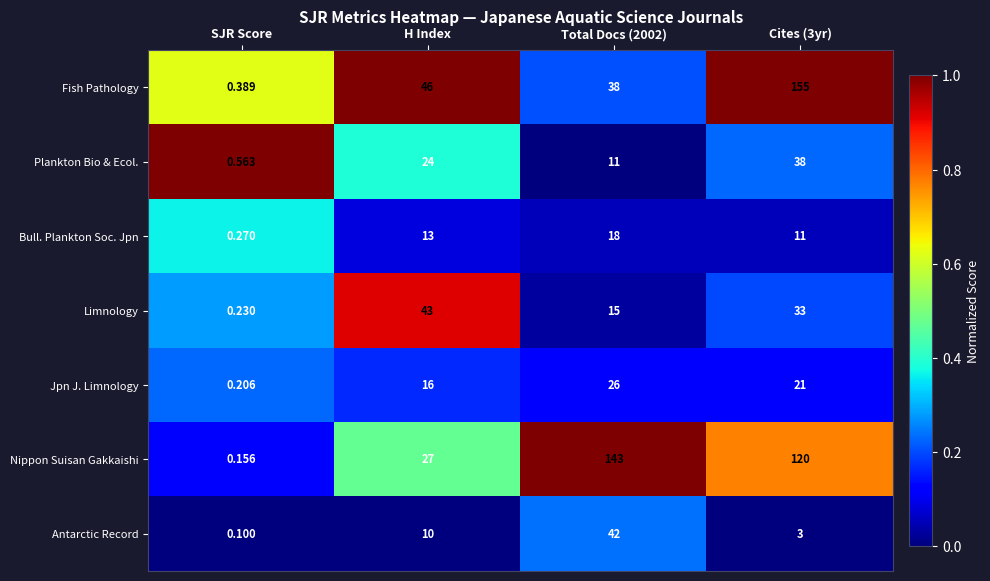

Is the value of Fish Pathology at Cites (3yr) greater than the value of Nippon Suisan Gakkaishi at Total Docs (2002)?

Yes